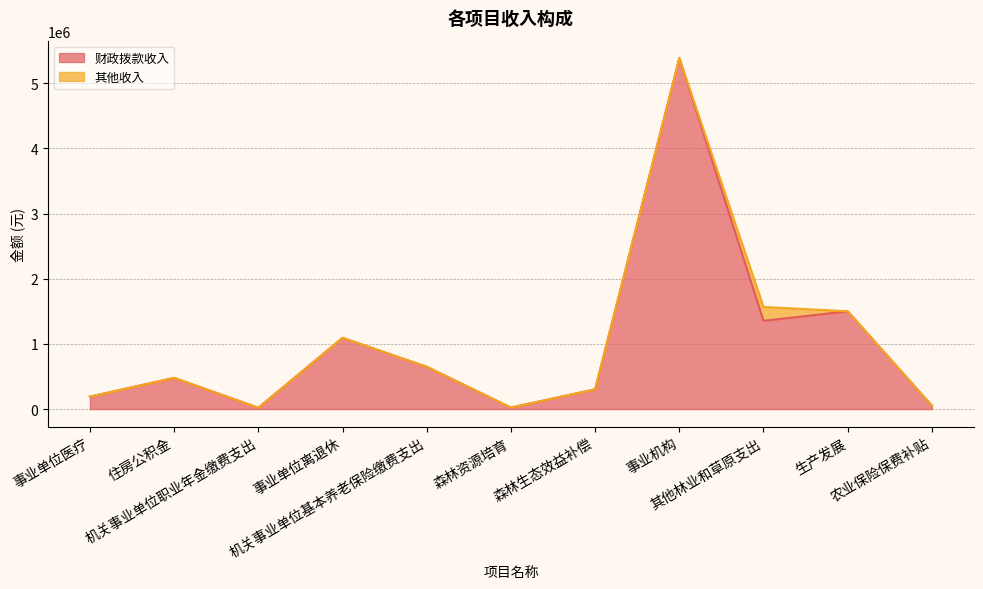

What is the smallest value displayed?

19445.7